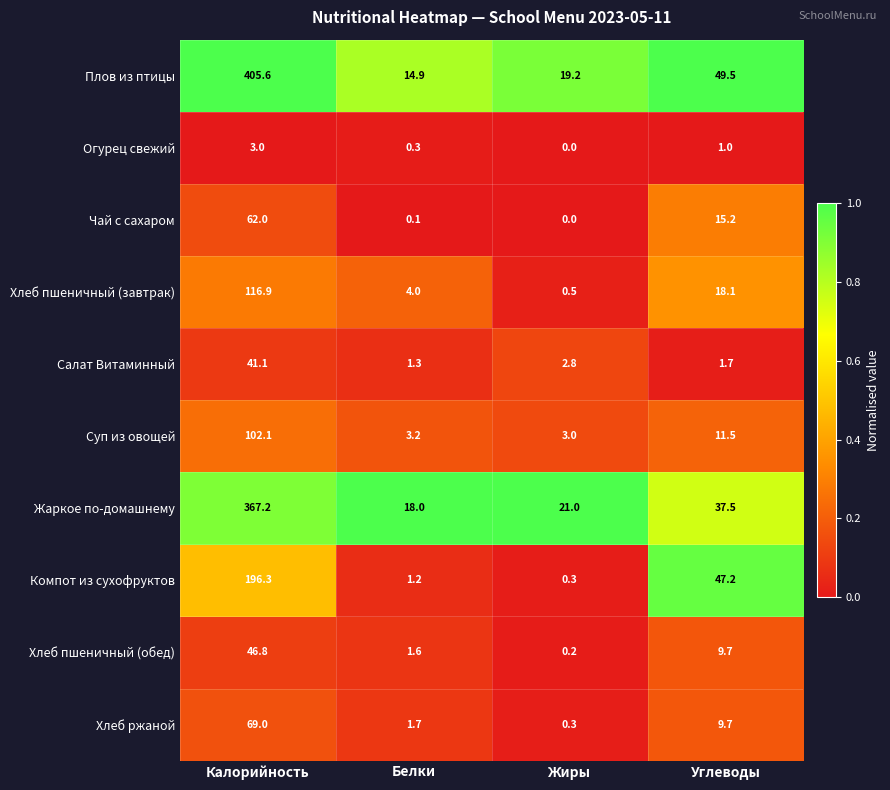

List the series in order of their peak value, highest first.

Плов из птицы, Жаркое по-домашнему, Компот из сухофруктов, Хлеб пшеничный (завтрак), Суп из овощей, Хлеб ржаной, Чай с сахаром, Хлеб пшеничный (обед), Салат Витаминный, Огурец свежий